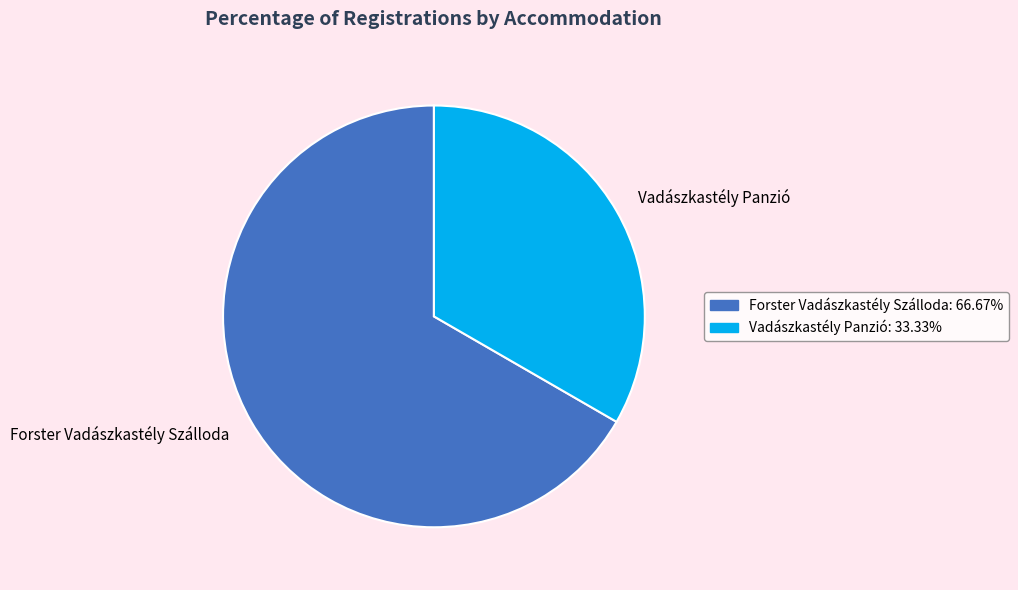

How many slices are in this pie chart?

2